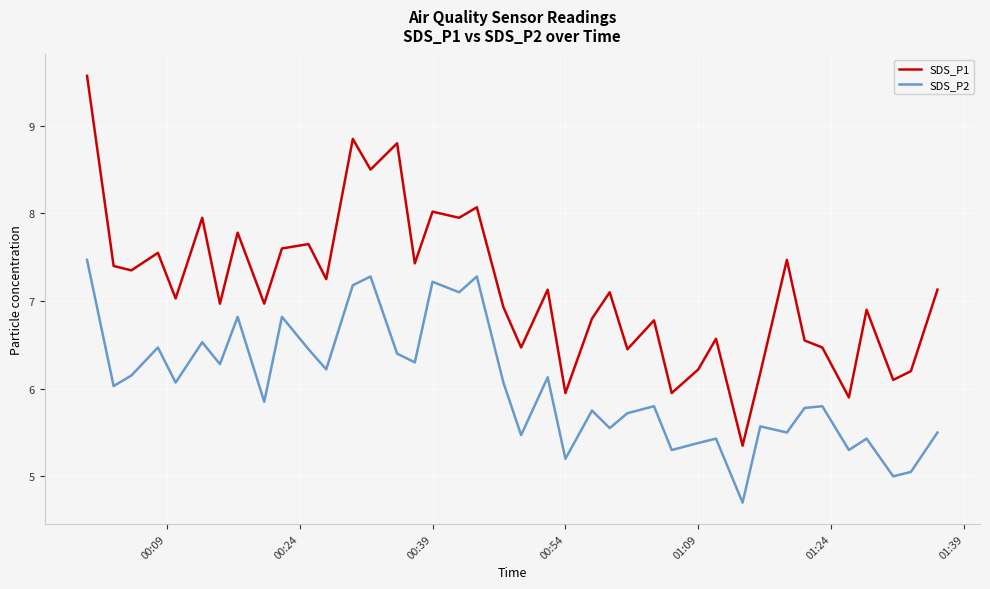

True or false: SDS_P2 and SDS_P1 intersect in this chart.

False